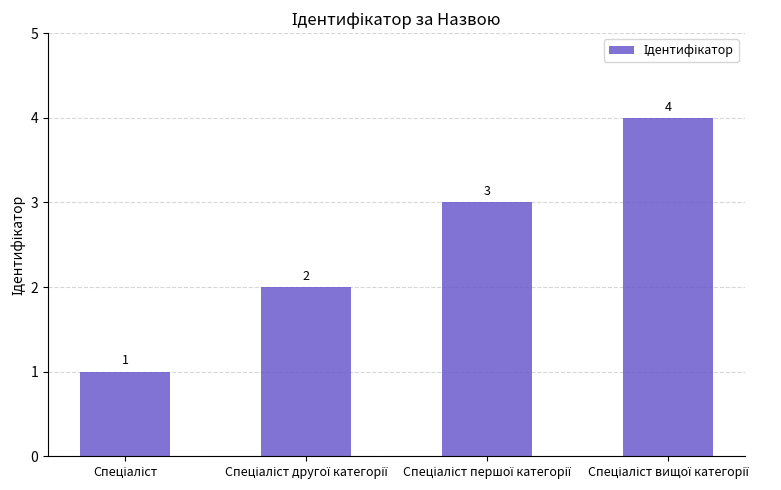

What is the sum of all values?

10